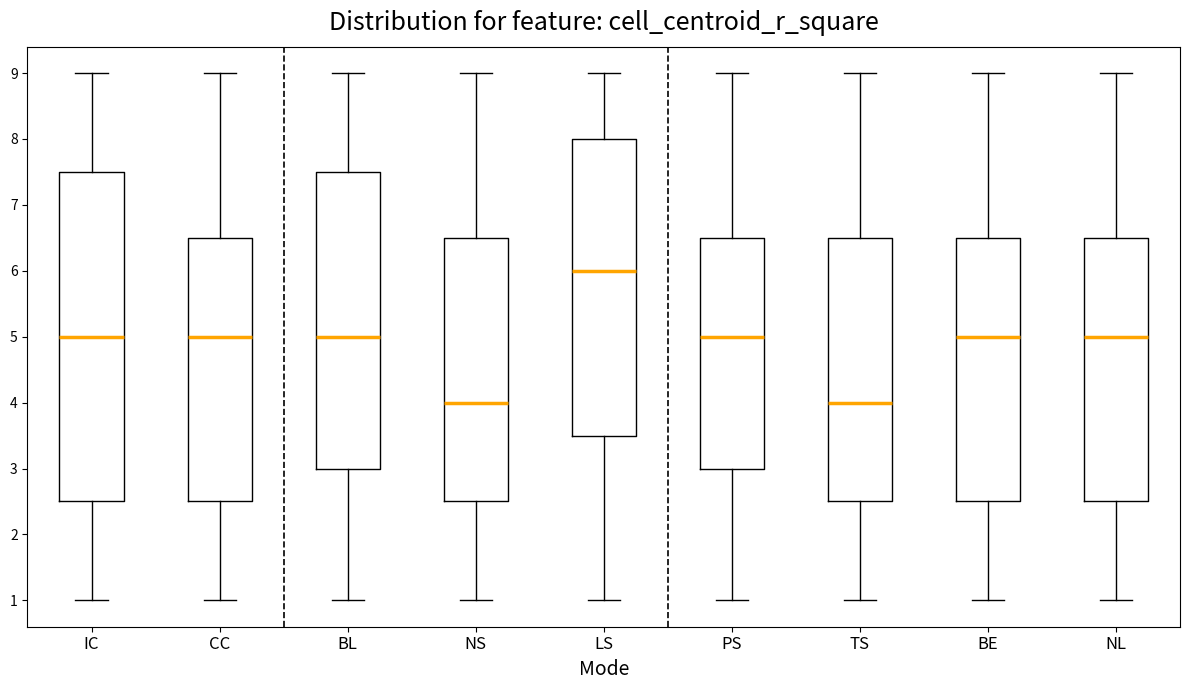

Reading left to right, transcribe this box plot: for each box, give where its median line is, the range the box spans, and where its two whiskers end, as read against the y-axis. The values are not printed on the chart, so give them approximately, as read against the axis.

IC: median 5.0, box 2.5 to 7.5, whiskers 1.0 to 9.0
CC: median 5.0, box 2.5 to 6.5, whiskers 1.0 to 9.0
BL: median 5.0, box 3.0 to 7.5, whiskers 1.0 to 9.0
NS: median 4.0, box 2.5 to 6.5, whiskers 1.0 to 9.0
LS: median 6.0, box 3.5 to 8.0, whiskers 1.0 to 9.0
PS: median 5.0, box 3.0 to 6.5, whiskers 1.0 to 9.0
TS: median 4.0, box 2.5 to 6.5, whiskers 1.0 to 9.0
BE: median 5.0, box 2.5 to 6.5, whiskers 1.0 to 9.0
NL: median 5.0, box 2.5 to 6.5, whiskers 1.0 to 9.0